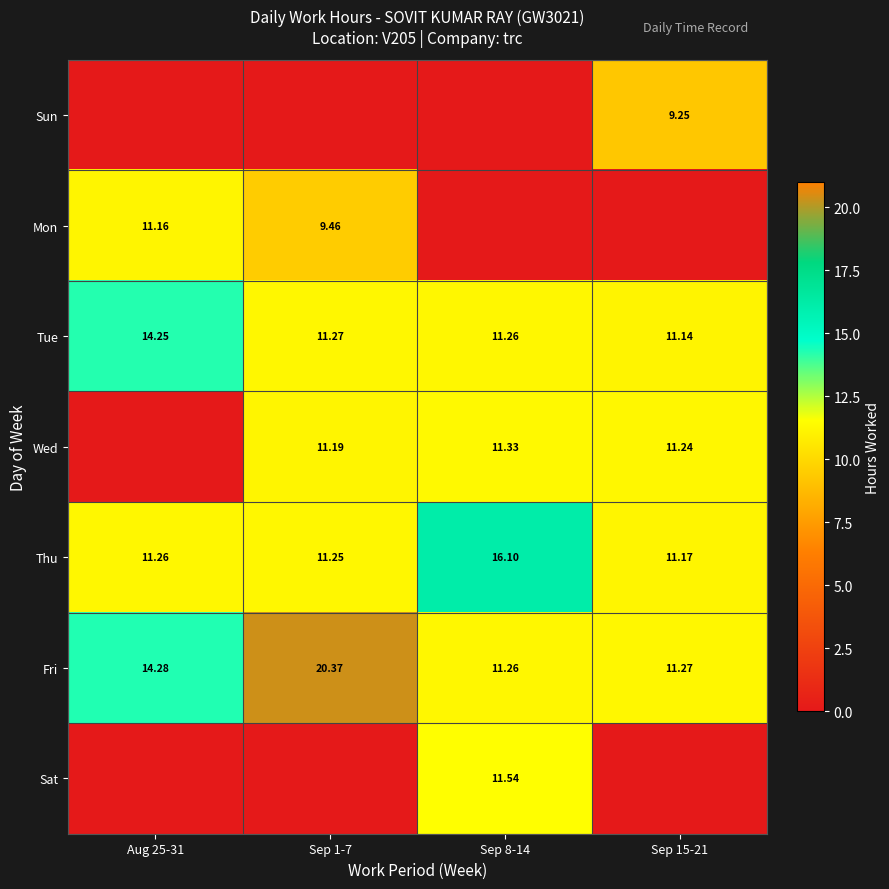

What is the average value of the Tue series?

12.0